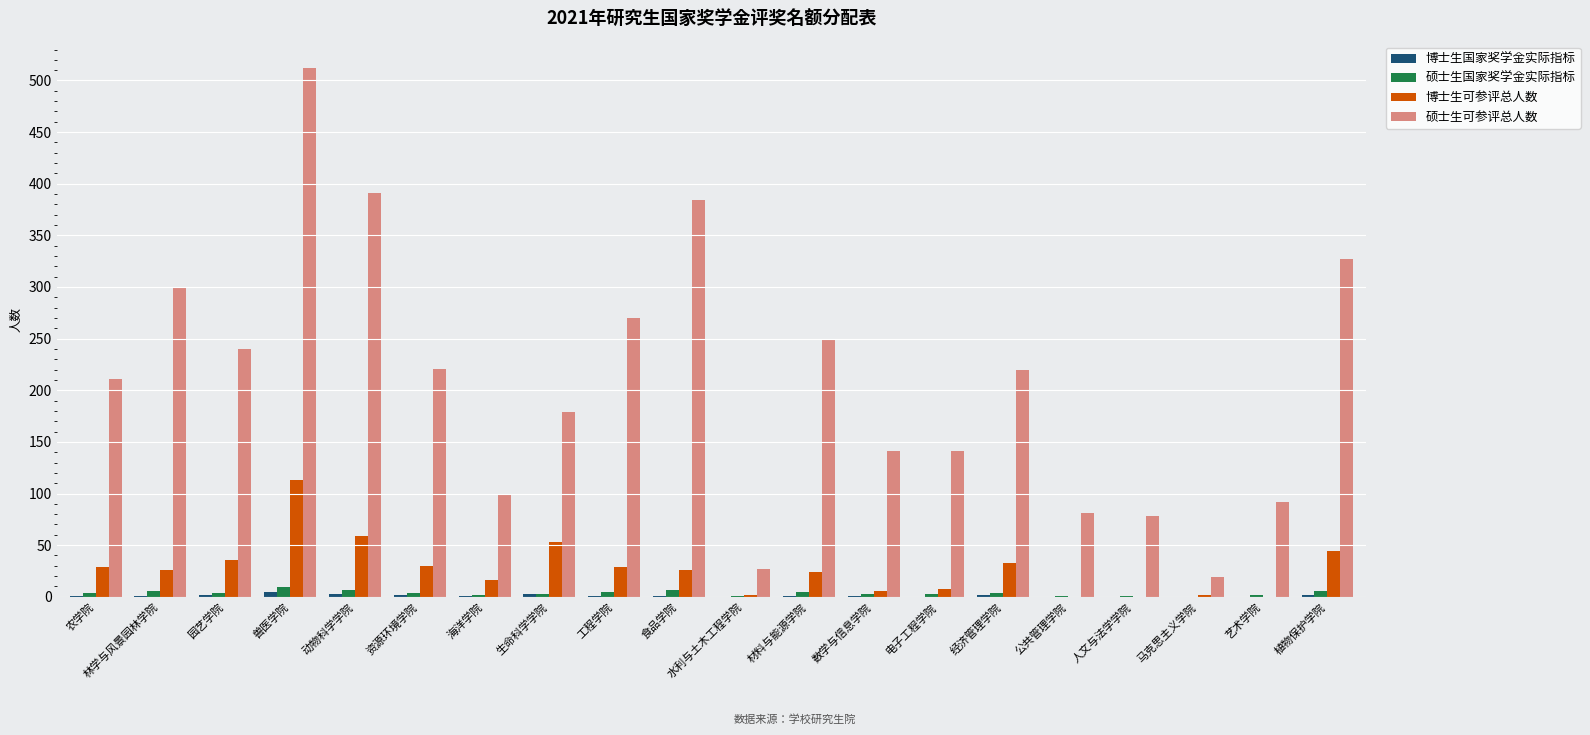

The value of 硕士生可参评总人数 at 兽医学院 is 512. True or false?

True